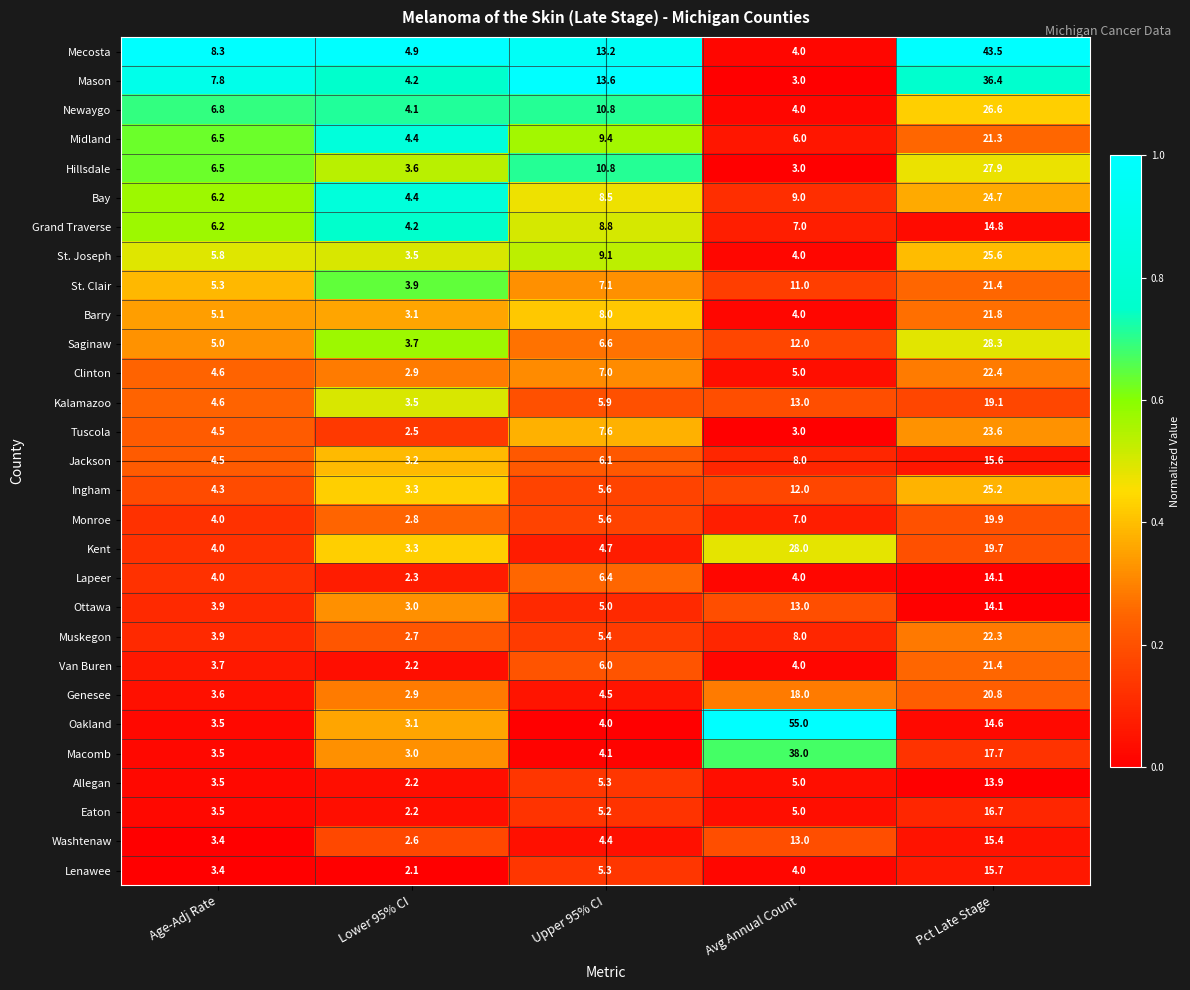

What is the total value across all series at Upper 95% CI?

204.0